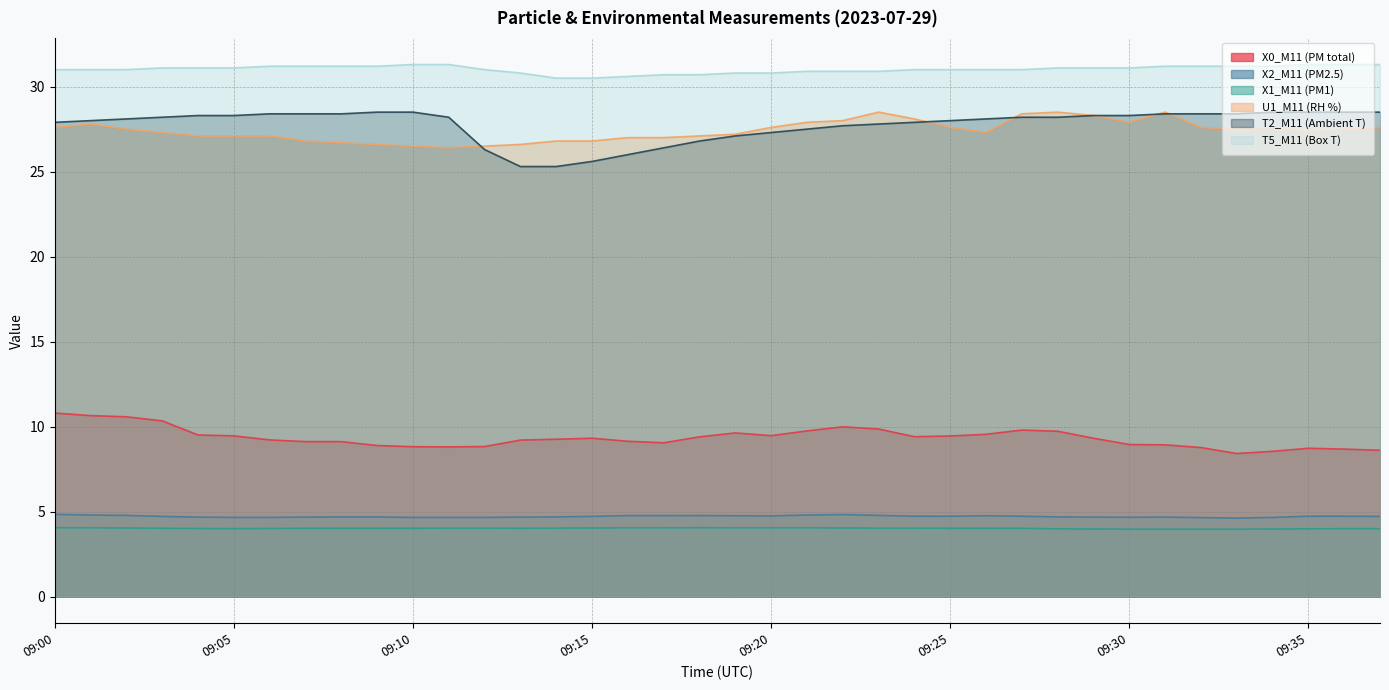

What is the total value across all series at 09:22?

105.5